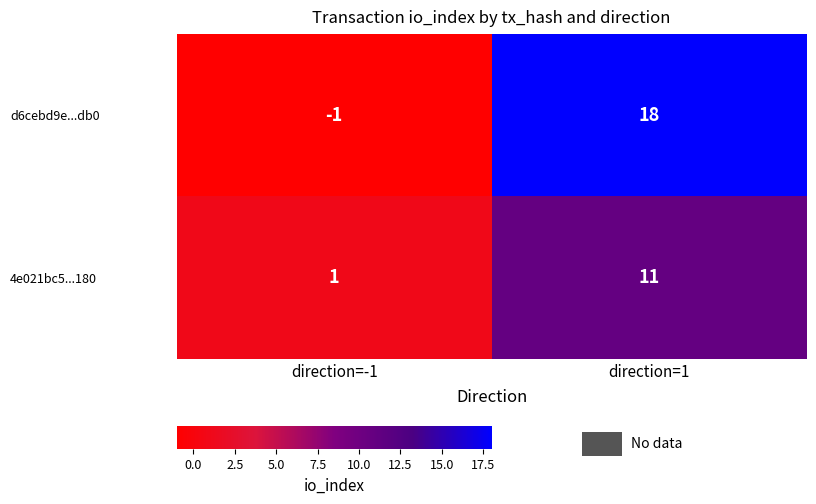

Which series has the widest spread of values?

d6cebd9e...db0